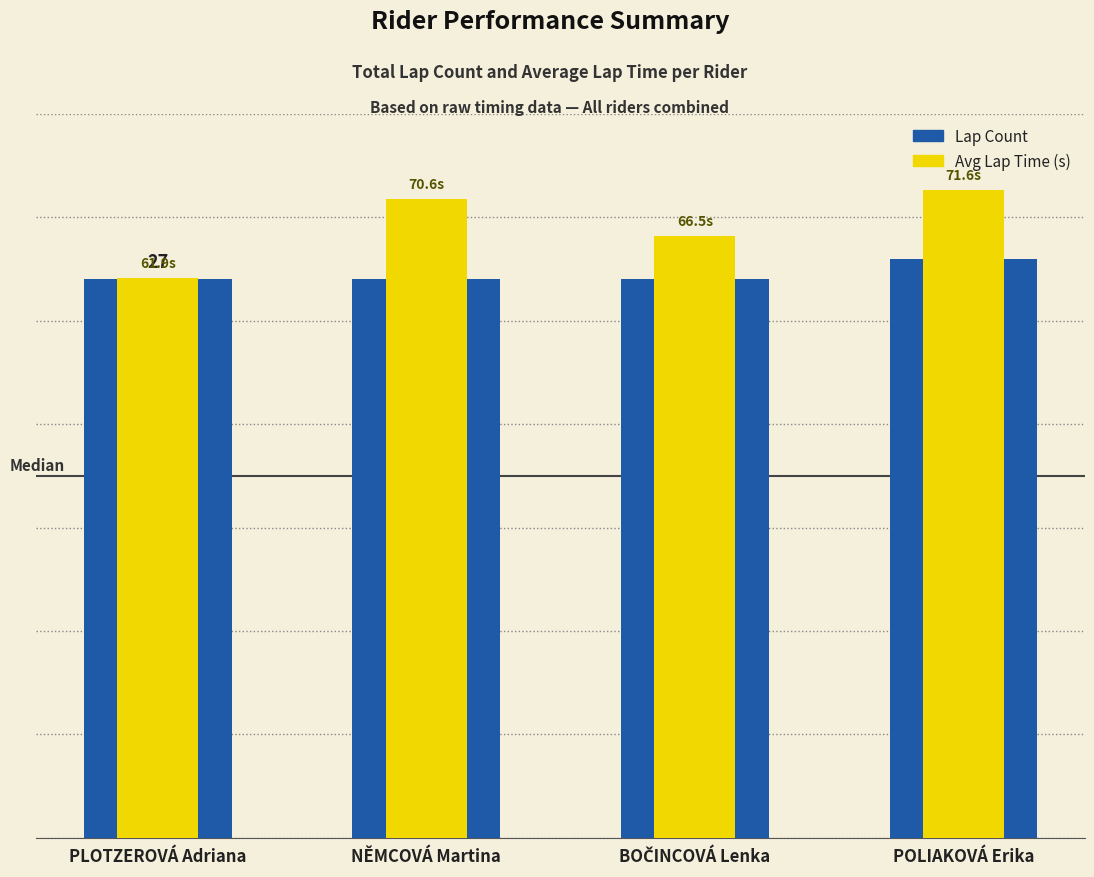

Between BOČINCOVÁ Lenka and POLIAKOVÁ Erika, which series saw the biggest shift?

Avg Lap Time (s)